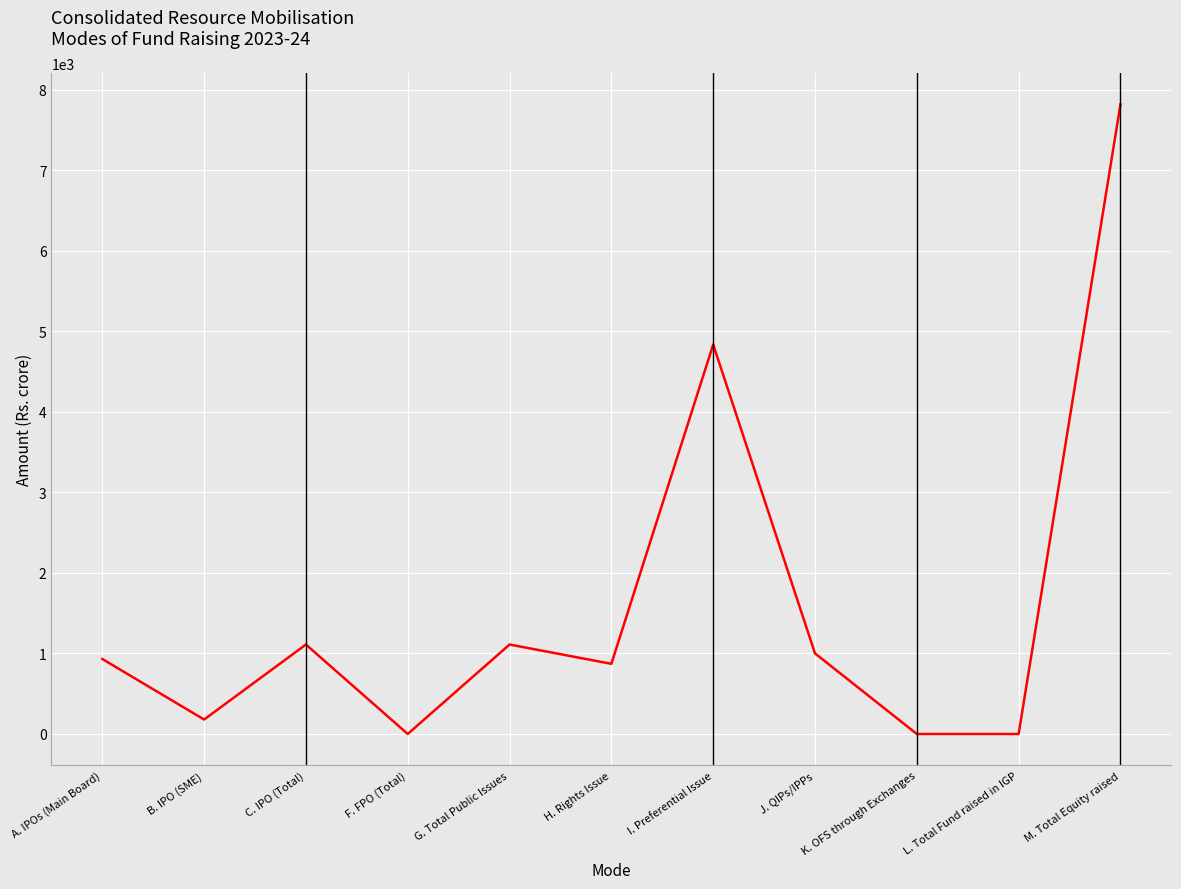

Which category has the highest value across all series?

M. Total Equity raised